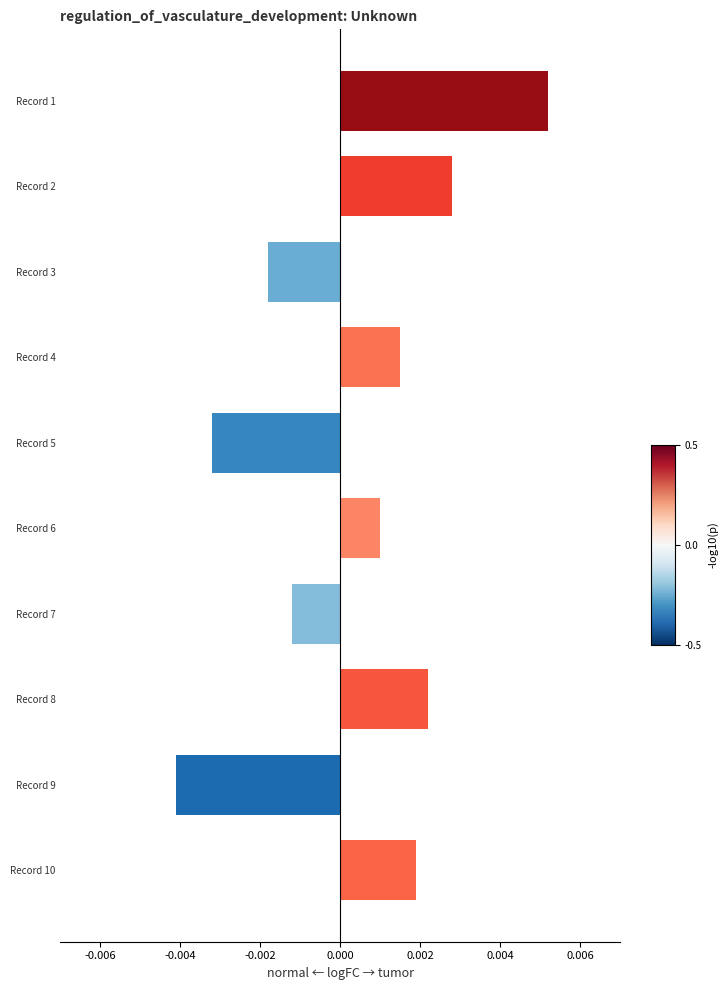

How many bars are there in total?

10